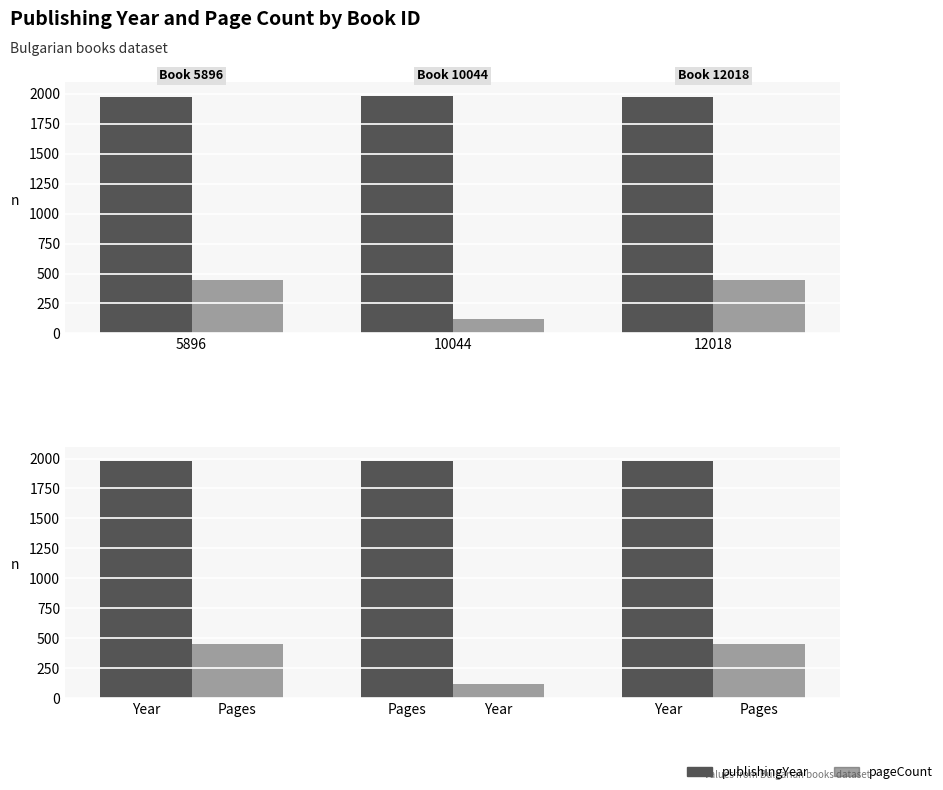

At which category is the sum across all series the highest?

12018